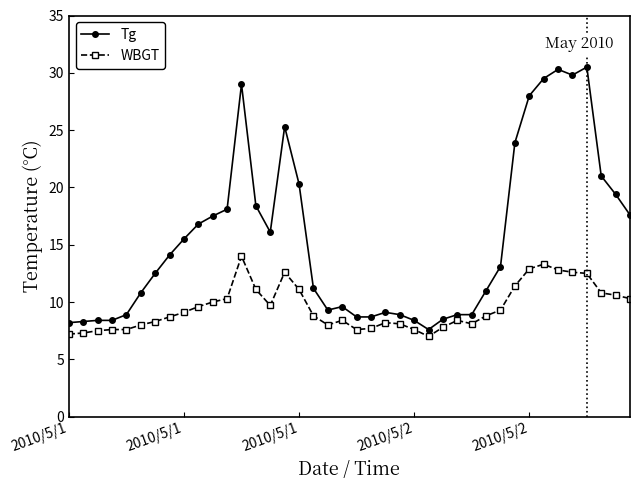

List the series in order of their overall mean, highest first.

Tg, WBGT